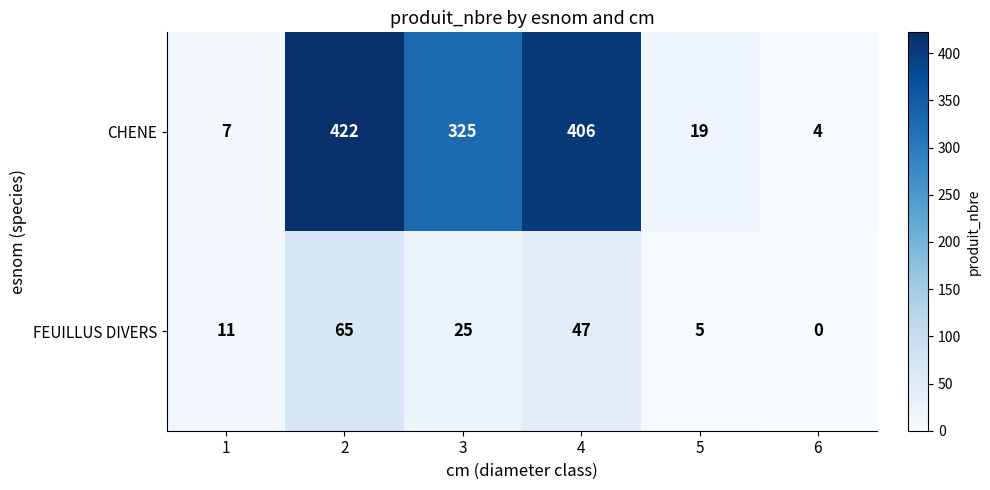

Is it true that CHENE equals 644 at 2?

False